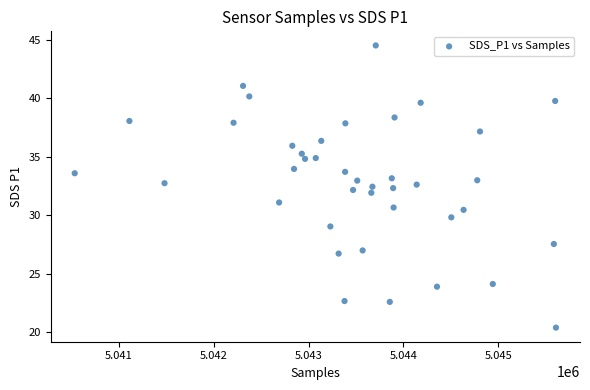

What is the range of X values (max minus min)?

5069.0